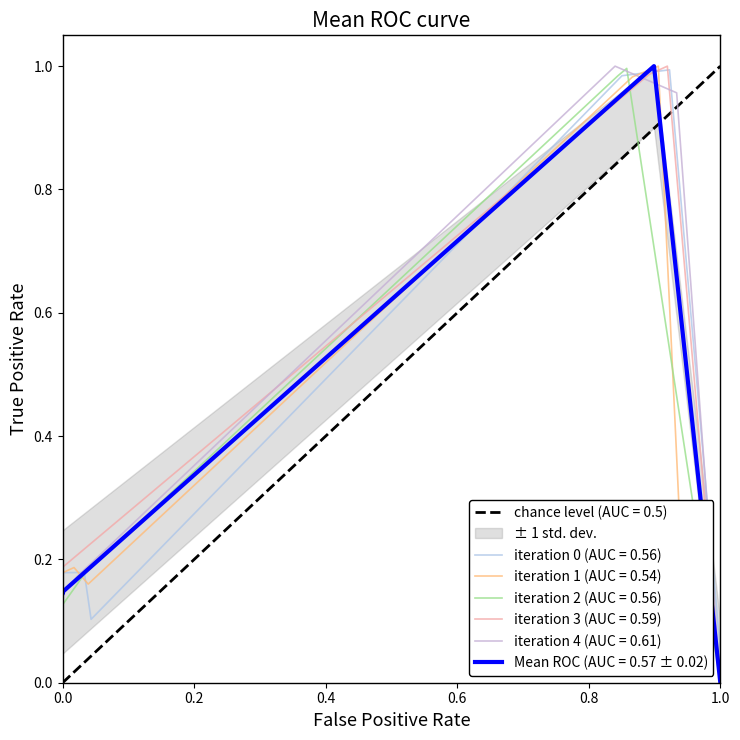

What is the maximum value shown in the chart?

1.0